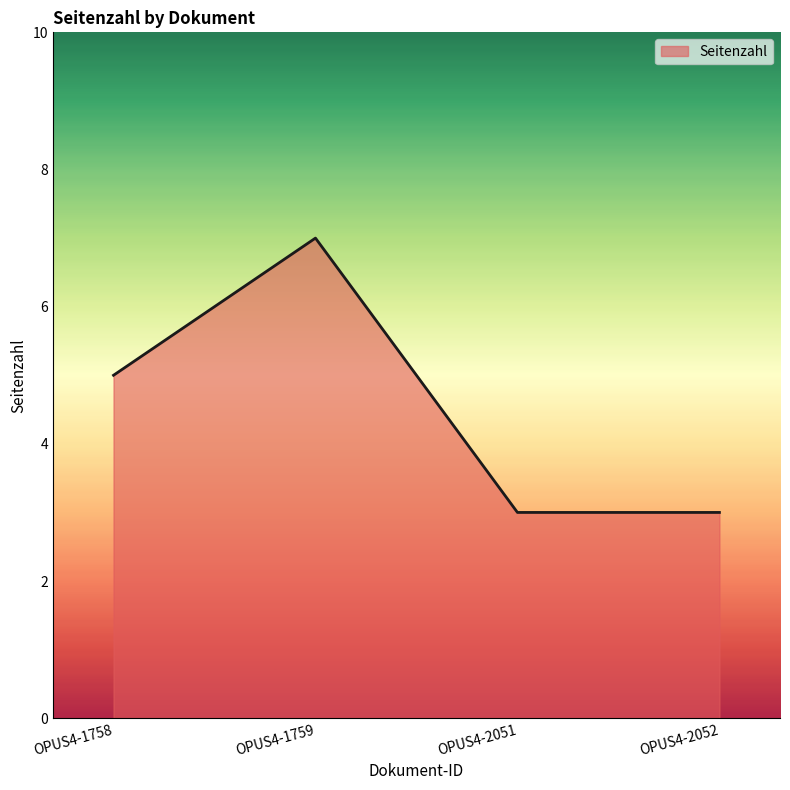

Reading left to right, list all the values displayed in this chart.

OPUS4-1758=5	OPUS4-1759=7	OPUS4-2051=3	OPUS4-2052=3